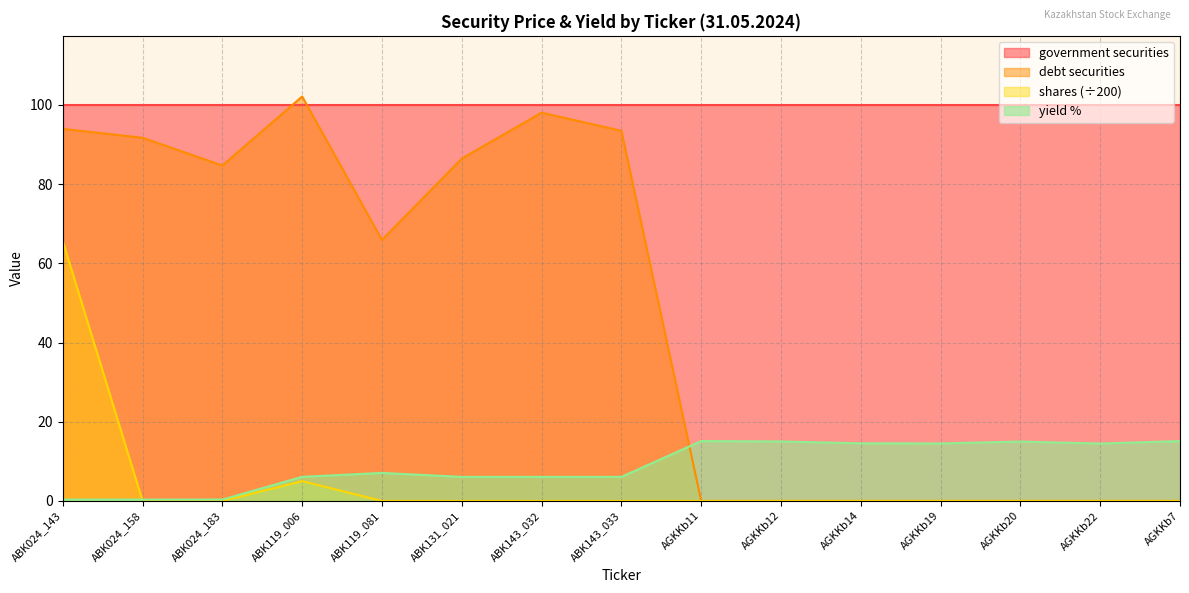

What is the value of the debt securities point at the 2nd from the left?

91.7